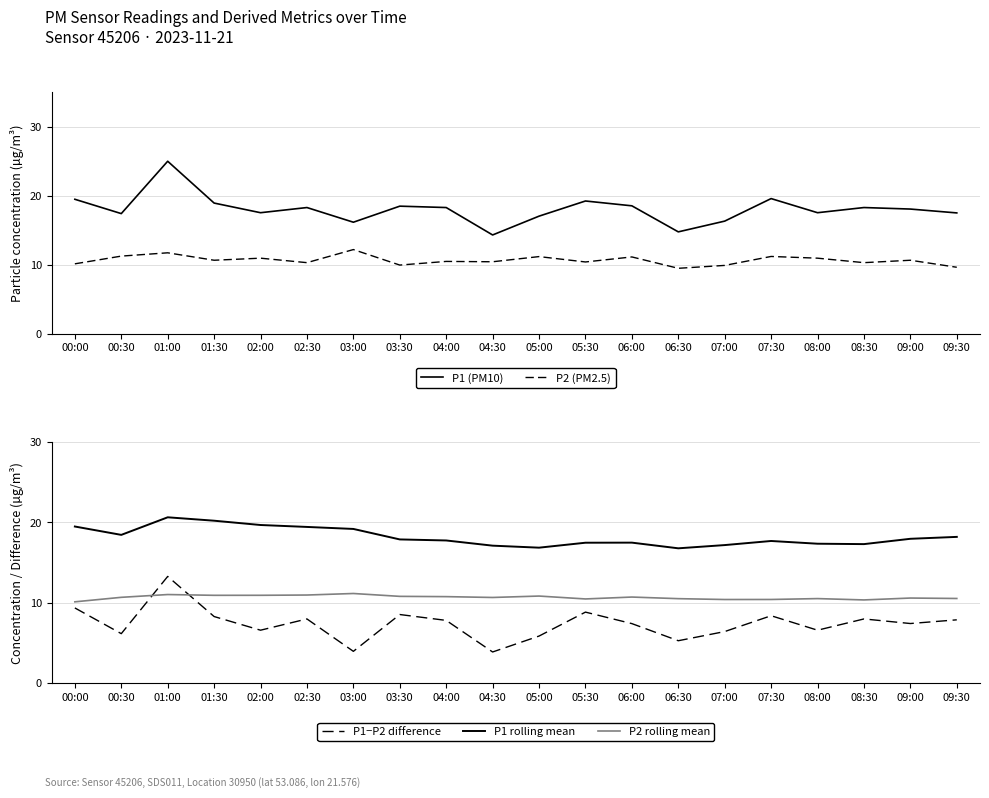

Is the value of P1−P2 difference at 00:30 greater than the value of P1 rolling mean at 08:00?

No